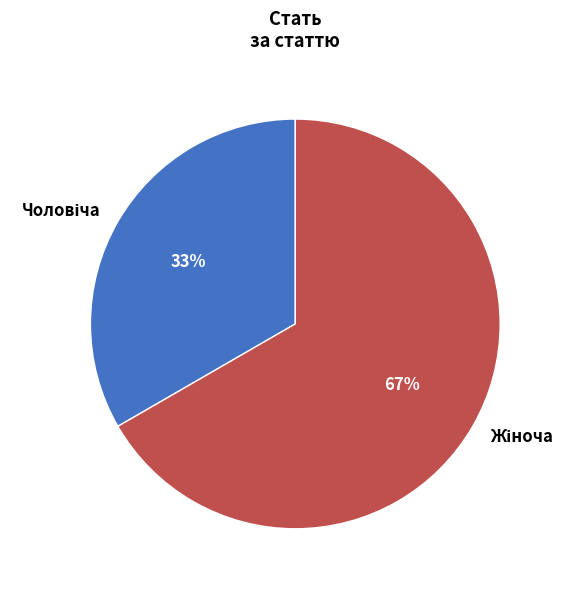

To the nearest percent, what is the average slice percentage?

50%